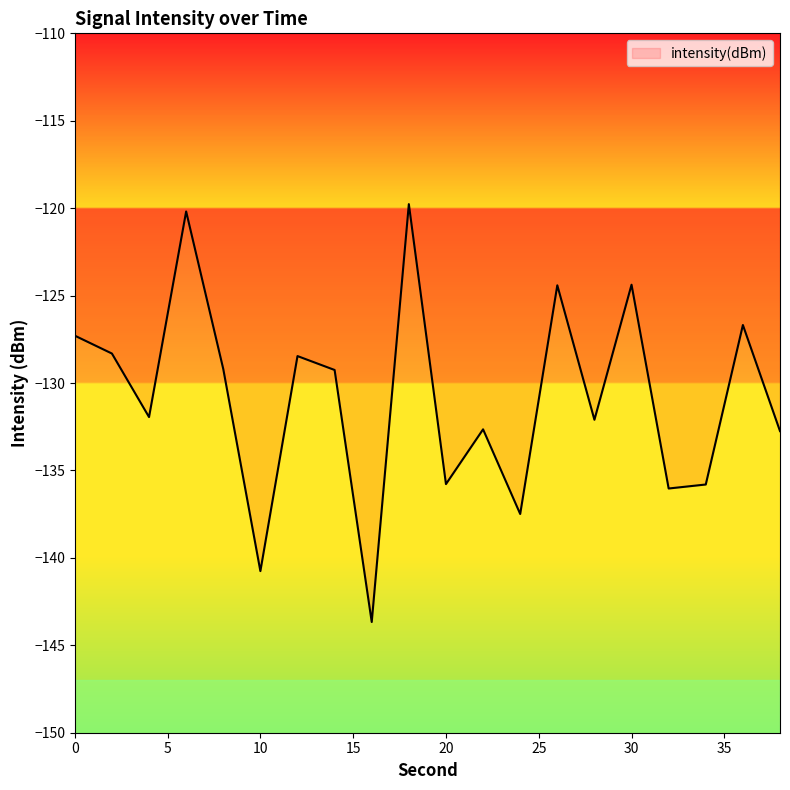

How many lines are shown in the chart?

1